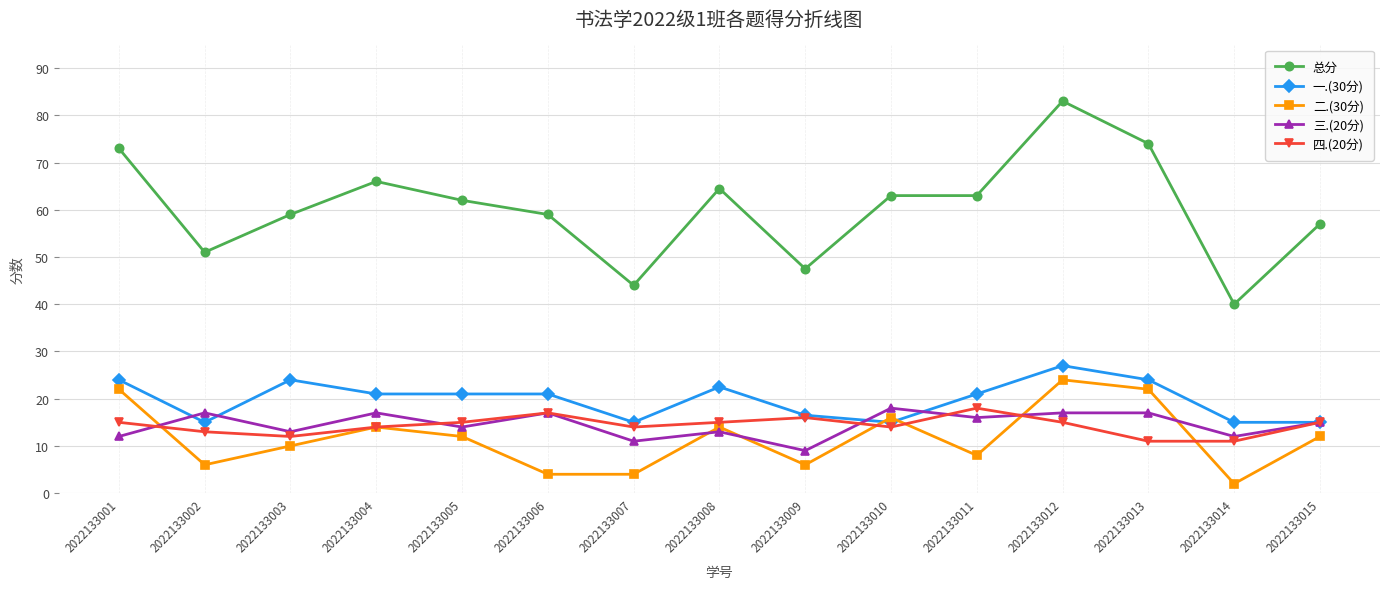

What is the value of the 三.(20分) point at the 8th from the left?

13.0